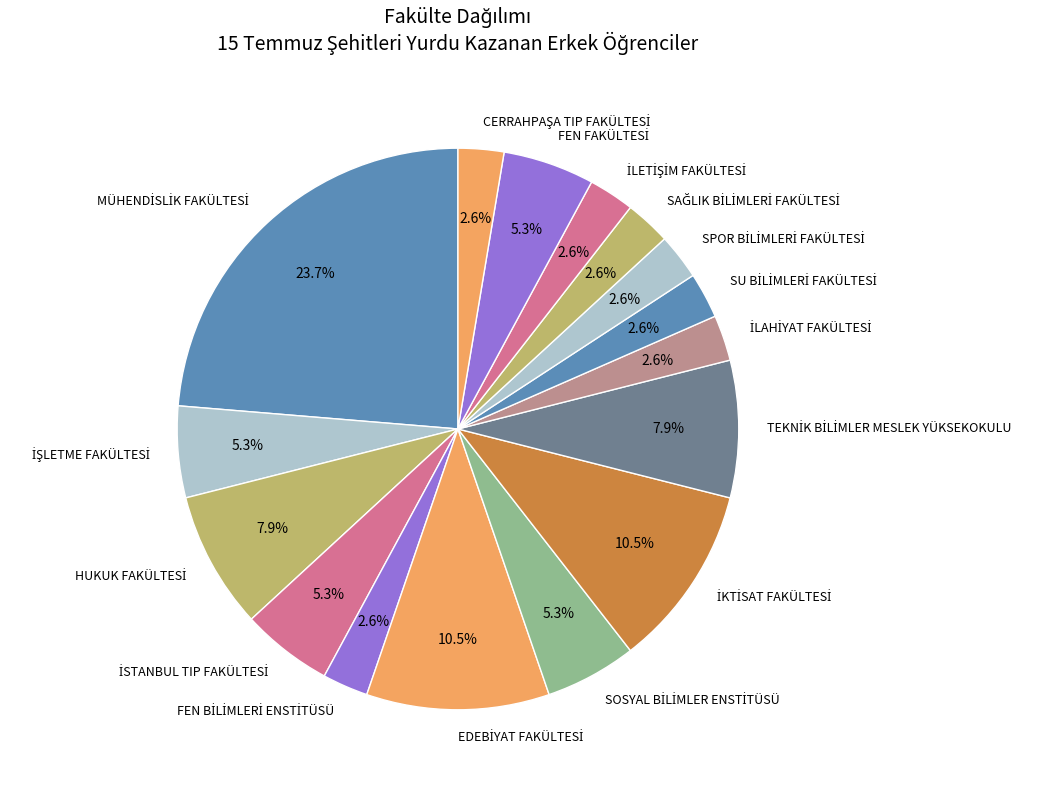

Is there any slice that represents more than half of the pie?

No